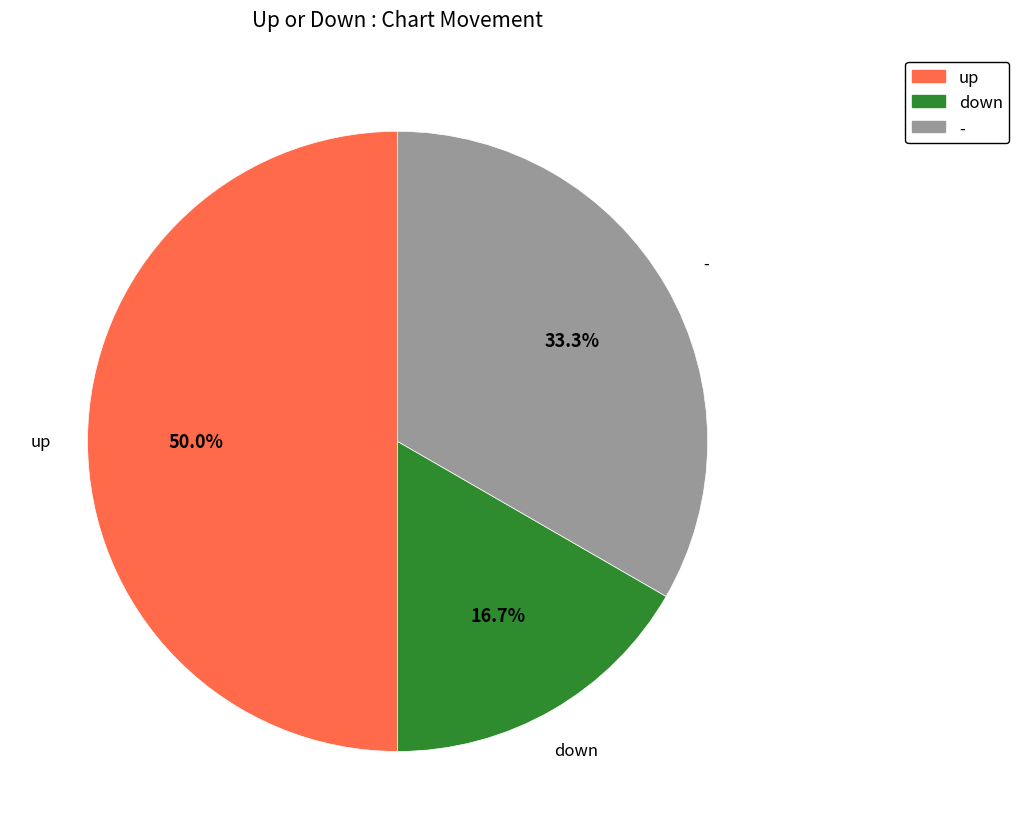

Which slice is the smallest?

down